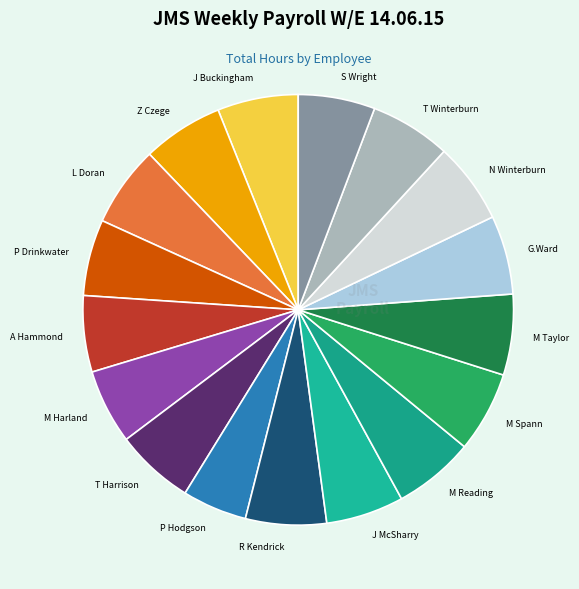

Do G.Ward and M Spann together represent more than half of the pie?

No